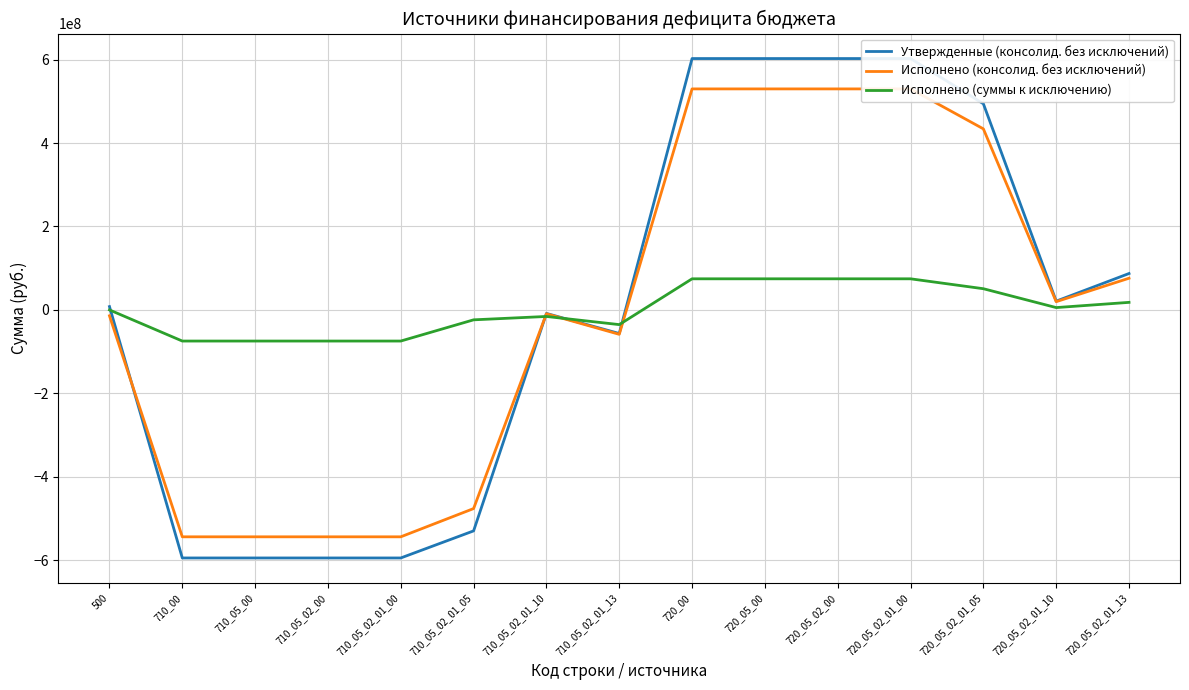

Which series ends up on top after the final intersection of Исполнено (суммы к исключению) and Утвержденные (консолид. без исключений)?

Утвержденные (консолид. без исключений)